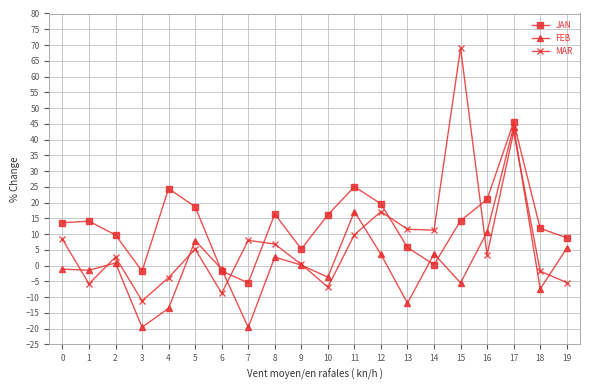

At 8, list the series in order from smallest to largest.

FEB, MAR, JAN